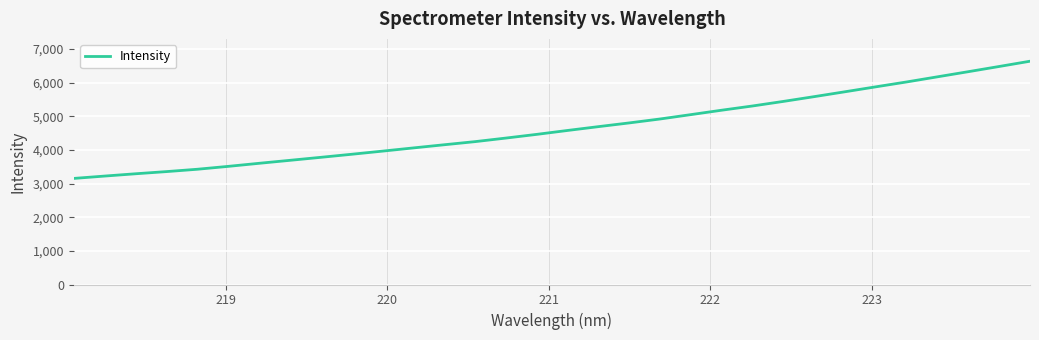

What is the maximum value shown in the chart?

6632.7